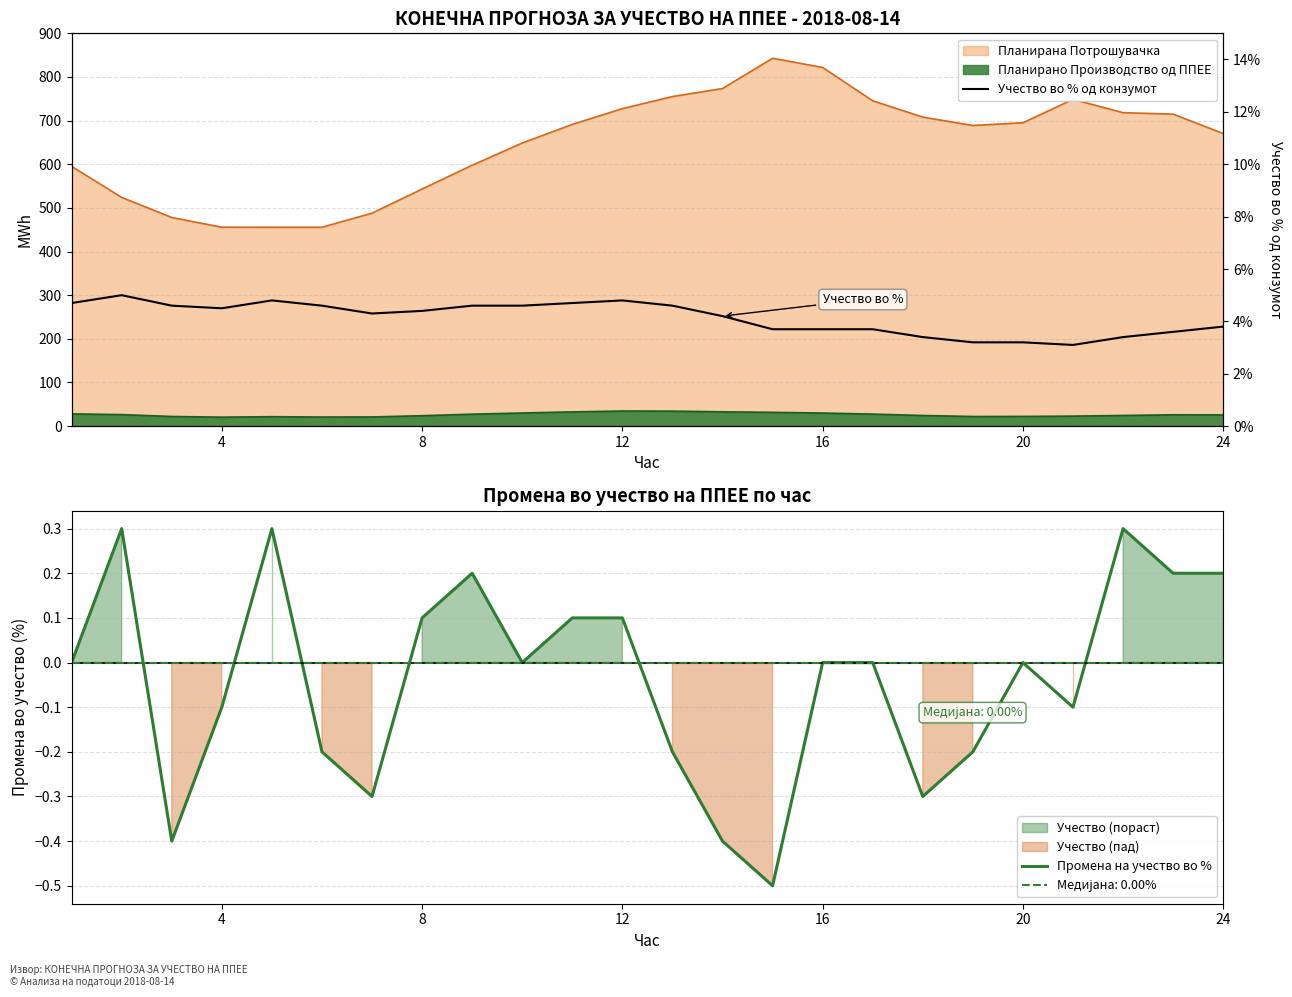

In Промена на учество во %, how many points are higher than both neighbors (excluding endpoints)?

6